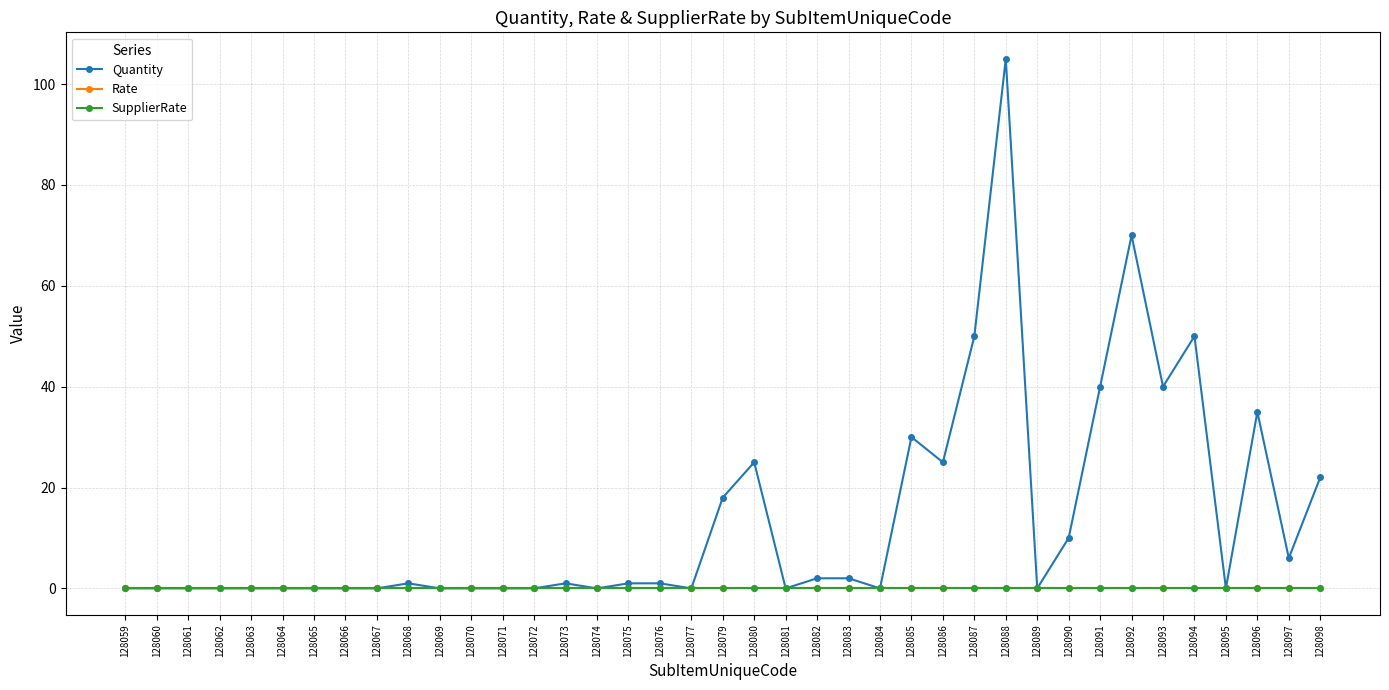

At 128098, list the series in order from largest to smallest.

Quantity, Rate, SupplierRate